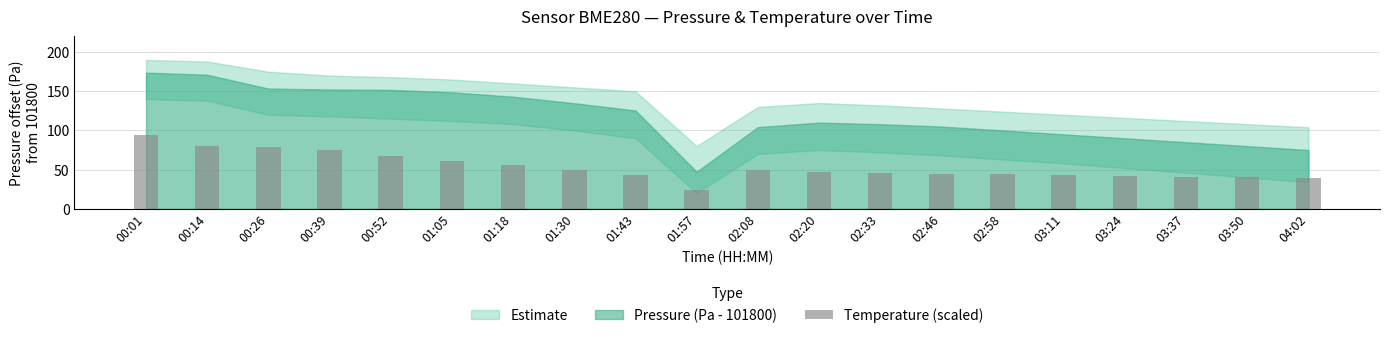

What is the change in value from 00:14 to 02:20?

-33.0